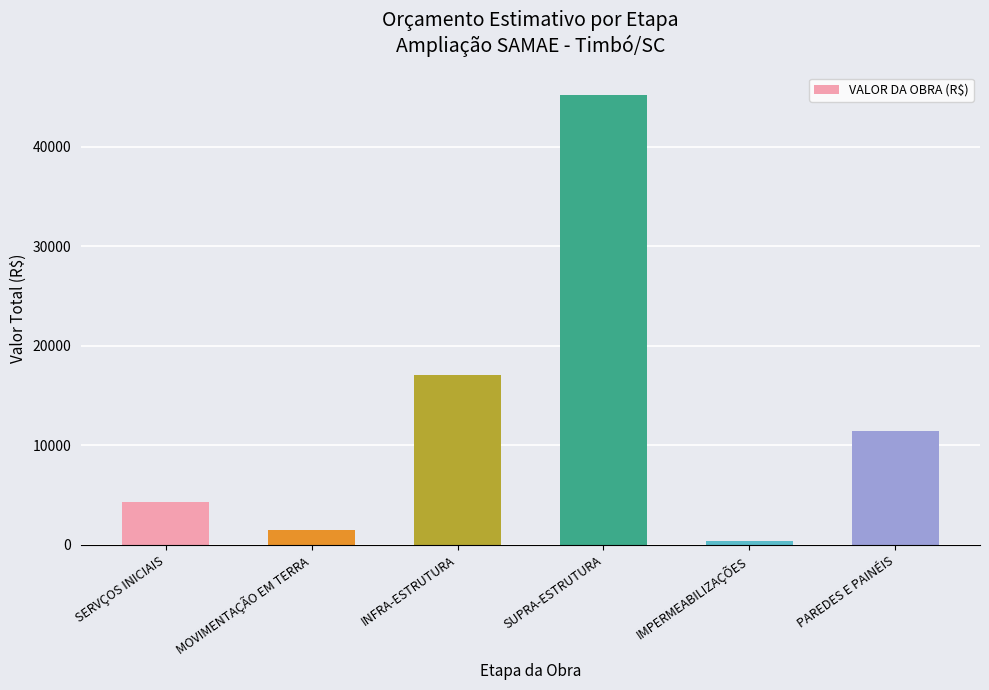

What is the sum of all values?

79908.5